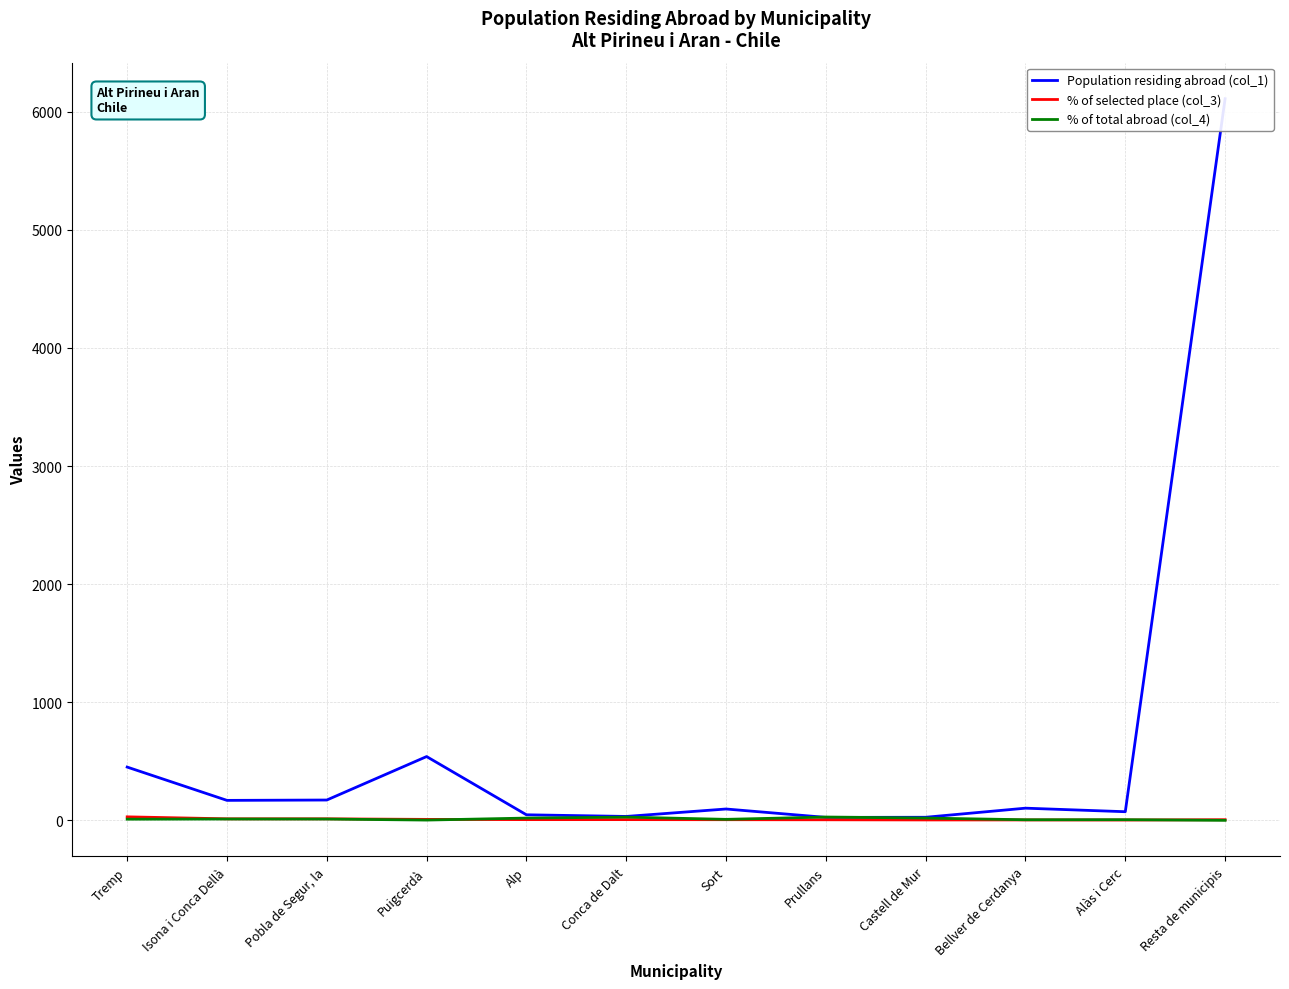

After their last crossing, which series has the higher values: % of total abroad (col_4) or % of selected place (col_3)?

% of selected place (col_3)